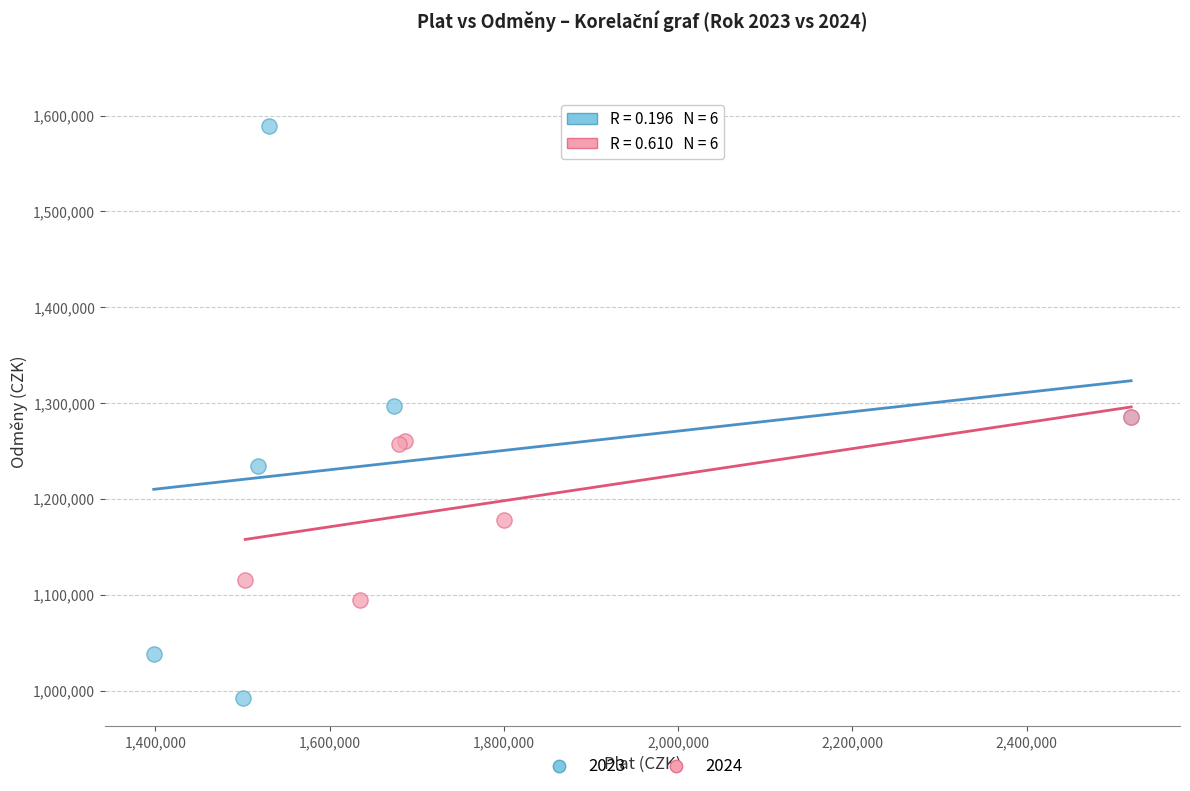

Which series has the widest spread of Y values?

2023